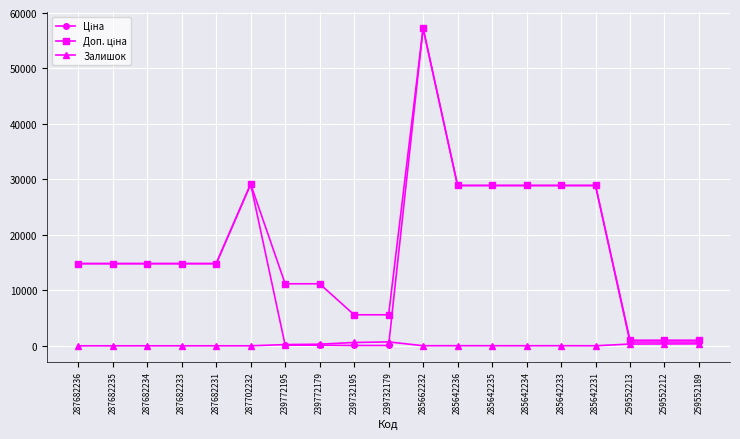

What is the greatest value displayed?

57258.0